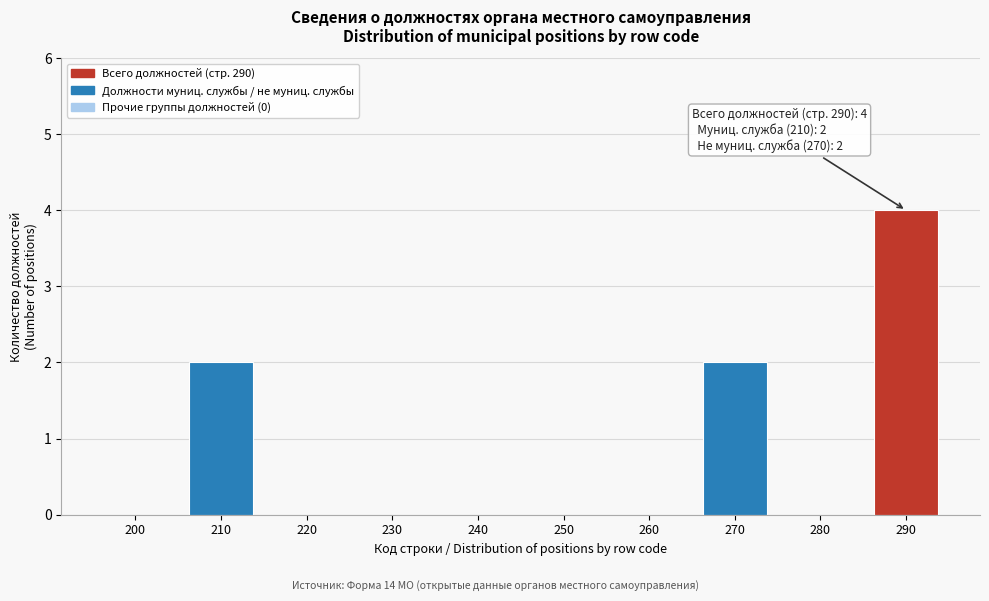

Reading left to right, extract all data points from this chart.

200=0	210=2	220=0	230=0	240=0	250=0	260=0	270=2	280=0	290=4